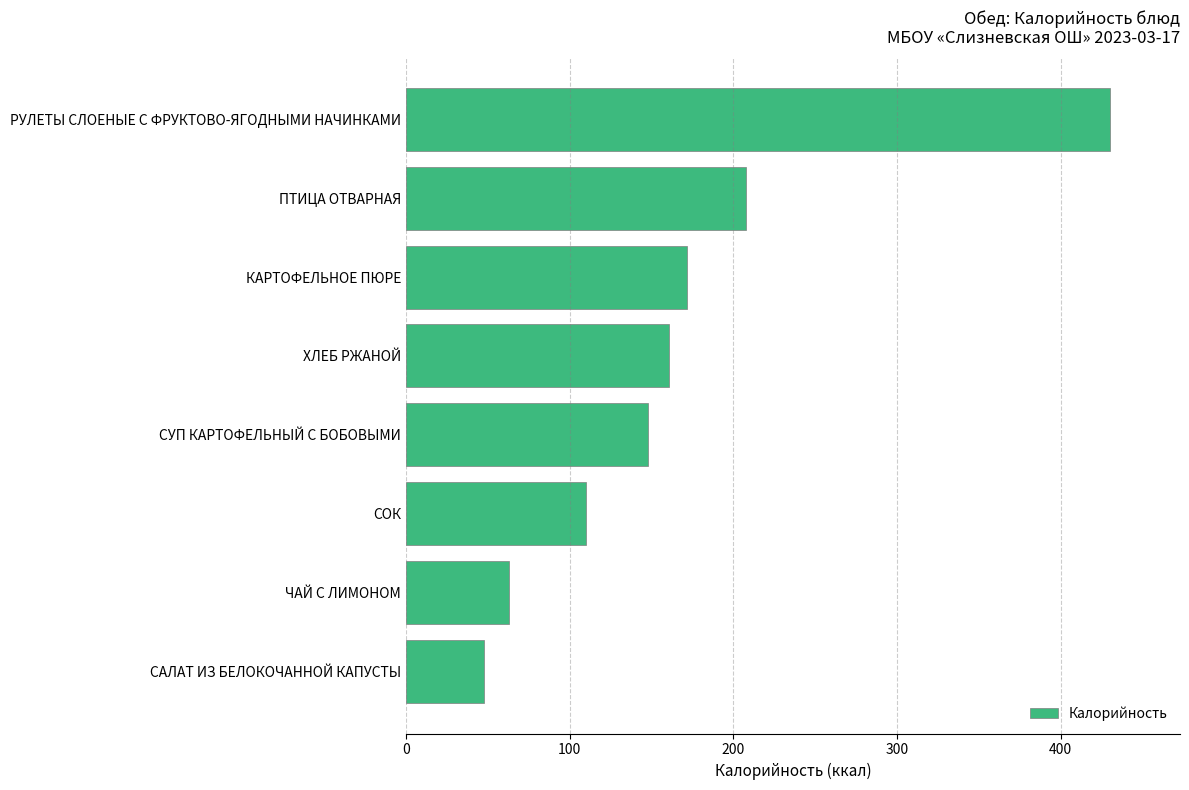

Is it true that the value at СОК is 42?

False